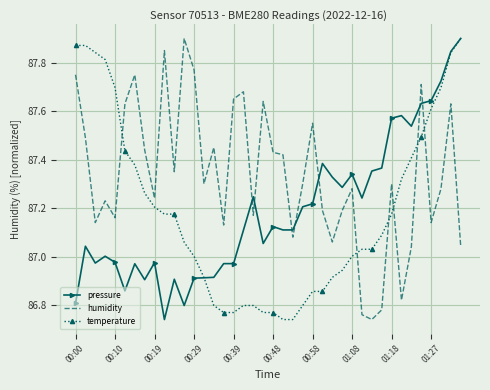

Which series has the largest total across all categories?

humidity